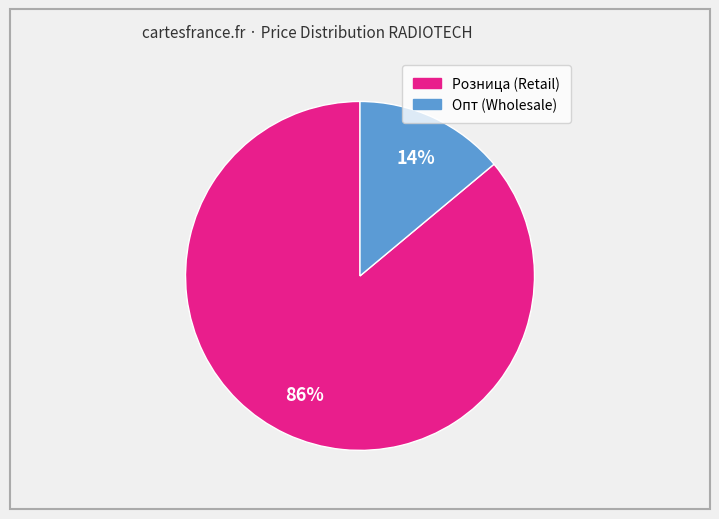

Is there any slice that represents more than half of the pie?

Yes